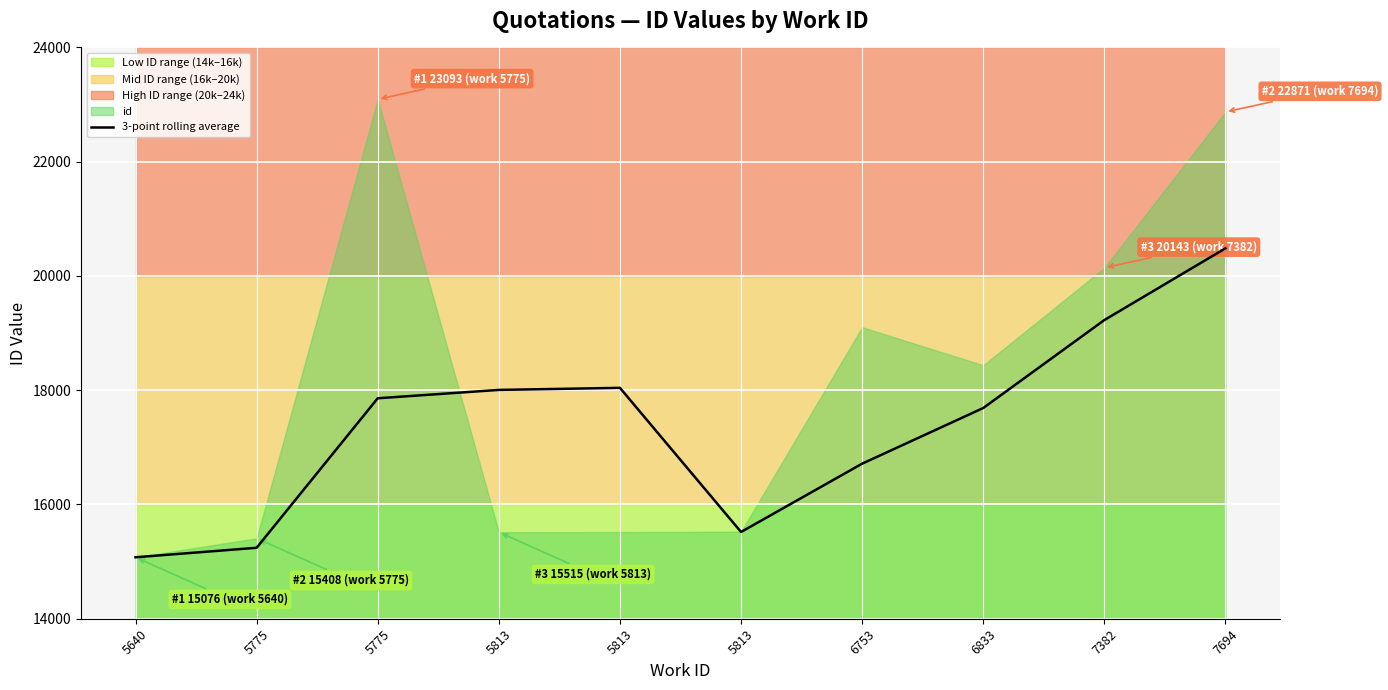

What is the change in value from 5640 to 5813?

+442.3